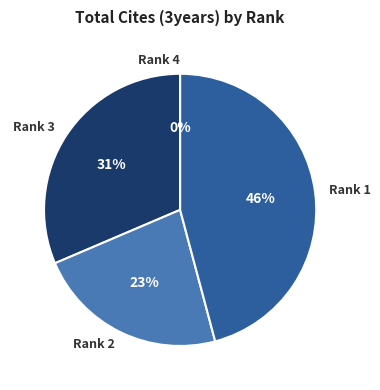

The Rank 4 slice represents 9% of the pie. True or false?

False